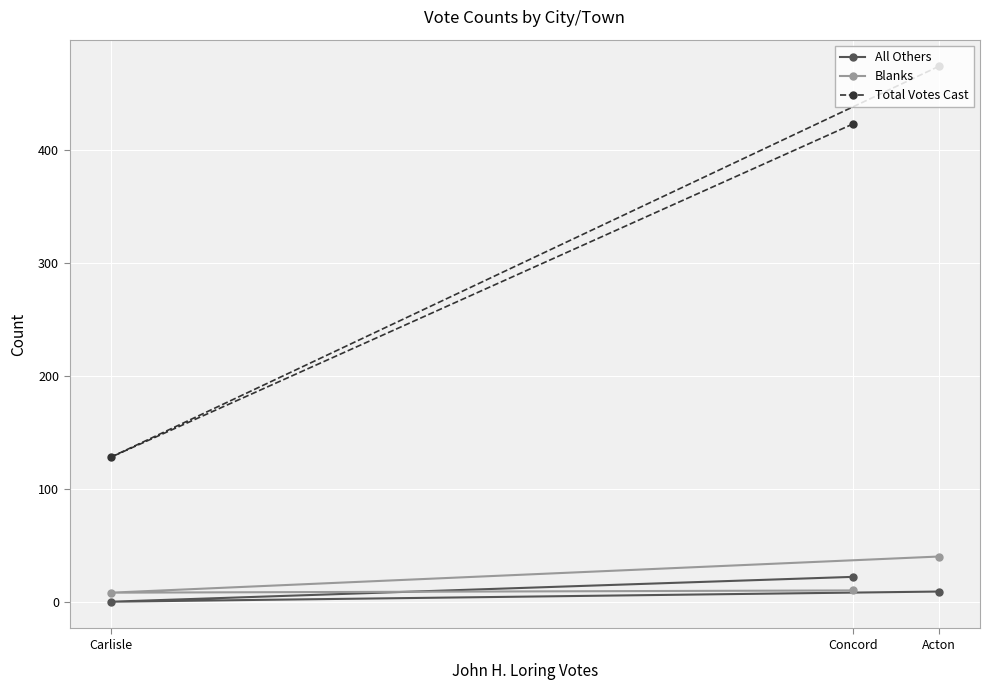

Which has a higher value, Carlisle or Concord?

Concord